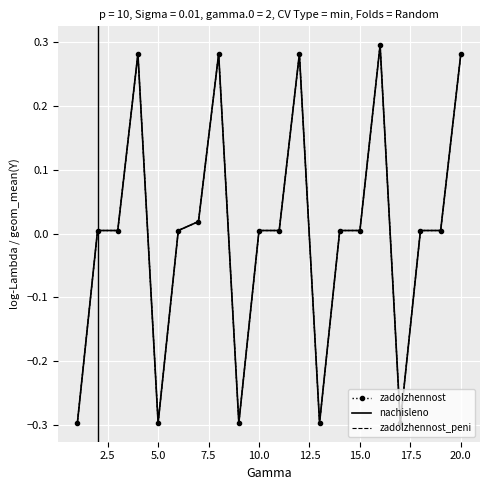

After their last crossing, which series has the higher values: zadolzhennost or zadolzhennost_peni?

zadolzhennost